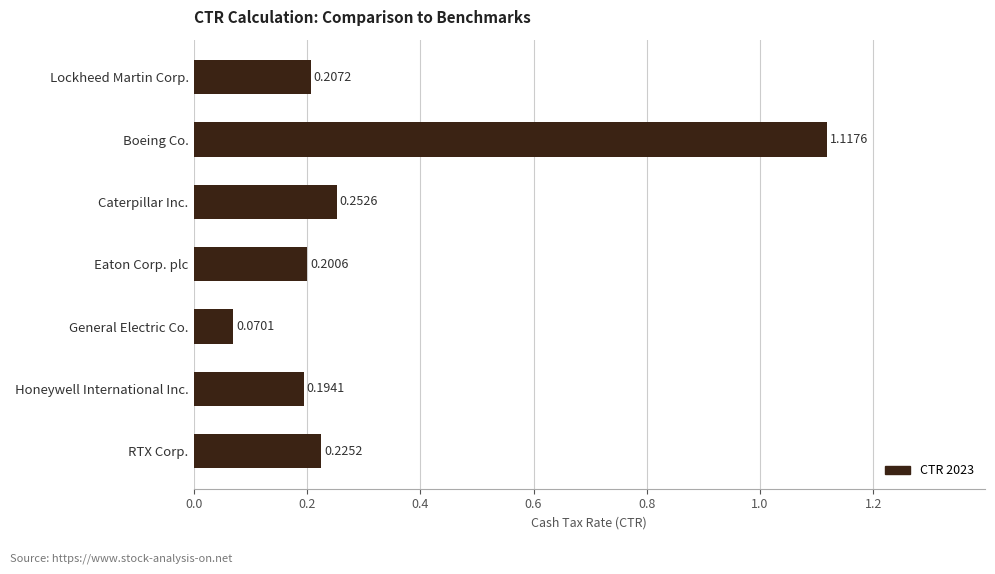

What is the sum of all values?

2.3